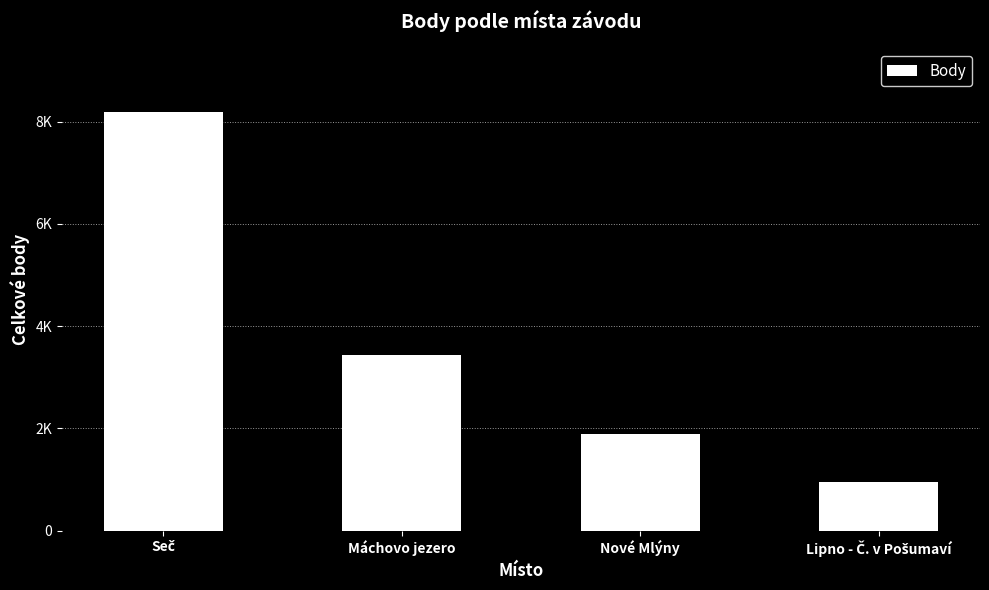

What position from the left is Máchovo jezero?

2